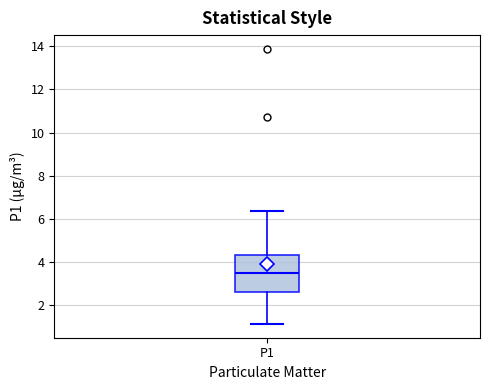

Where does the upper whisker of the box for P1 end on the y-axis? The values are not printed on the chart, so give them approximately, as read against the axis.

6.4